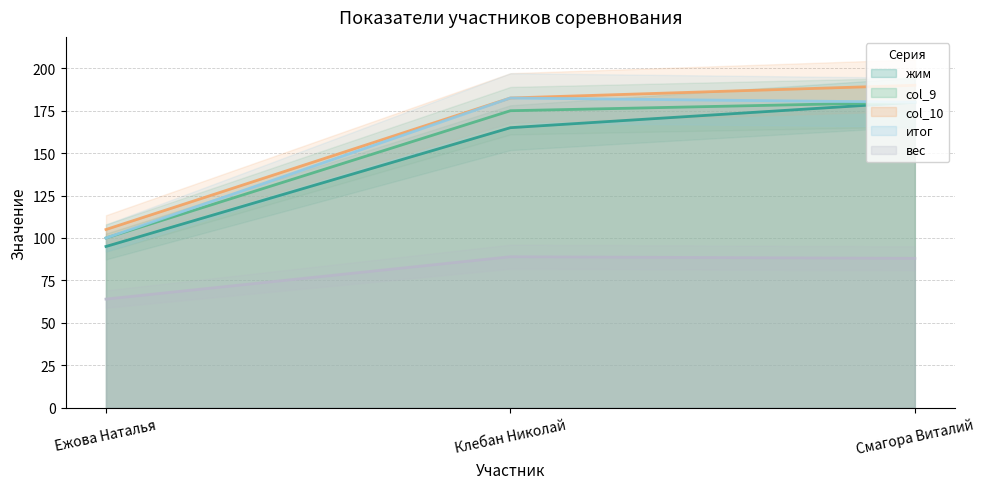

Between Клебан Николай and Смагора Виталий, which series saw the biggest shift?

жим